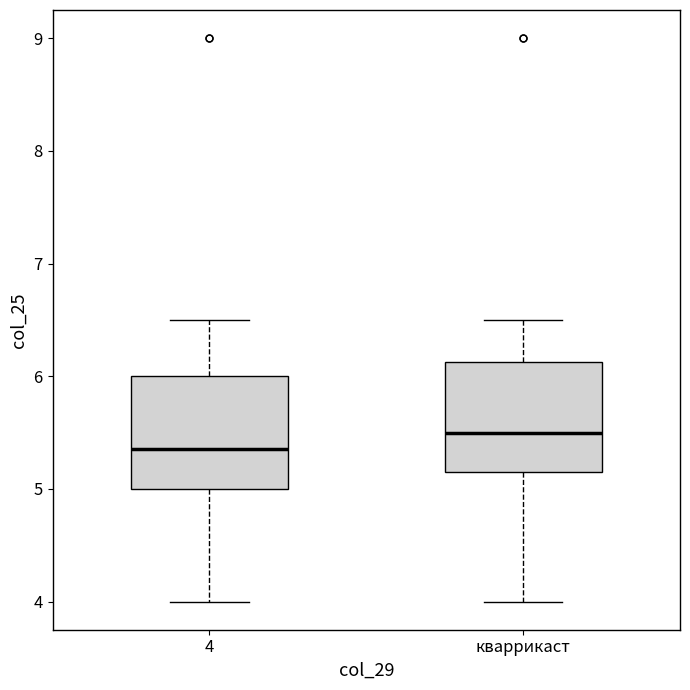

Reading left to right, read every box against the y-axis: the position of its median line, the range the box covers, and the ends of its whiskers. The values are not printed on the chart, so give them approximately, as read against the axis.

4: median 5.4, box 5.0 to 6.0, whiskers 4.0 to 6.5
кваррикаст: median 5.5, box 5.2 to 6.1, whiskers 4.0 to 6.5